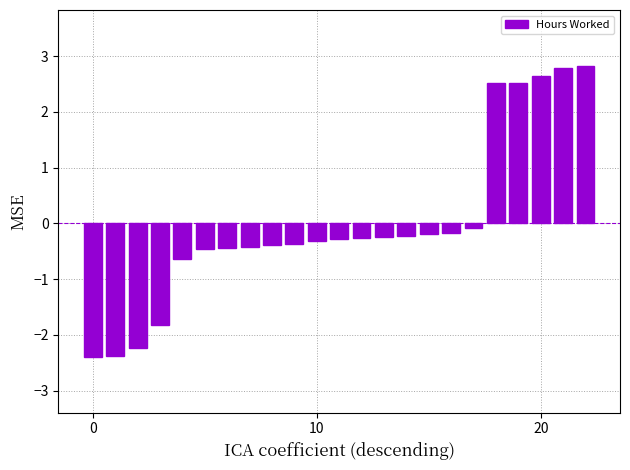

What is the difference between the maximum and minimum values?

5.2